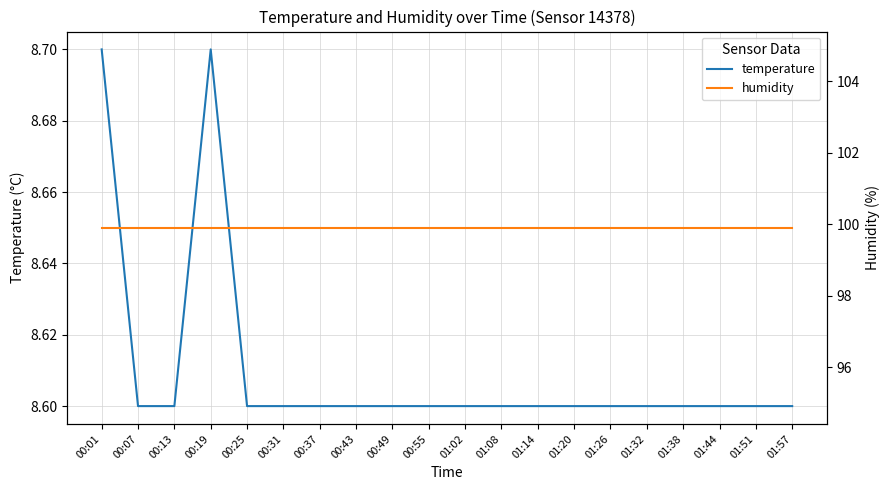

Reading left to right, list all the values displayed in this chart.

temperature: 00:01=8.7	00:07=8.6	00:13=8.6	00:19=8.7	00:25=8.6	00:31=8.6	00:37=8.6	00:43=8.6	00:49=8.6	00:55=8.6	01:02=8.6	01:08=8.6	01:14=8.6	01:20=8.6	01:26=8.6	01:32=8.6	01:38=8.6	01:44=8.6	01:51=8.6	01:57=8.6
humidity: 00:01=99.9	00:07=99.9	00:13=99.9	00:19=99.9	00:25=99.9	00:31=99.9	00:37=99.9	00:43=99.9	00:49=99.9	00:55=99.9	01:02=99.9	01:08=99.9	01:14=99.9	01:20=99.9	01:26=99.9	01:32=99.9	01:38=99.9	01:44=99.9	01:51=99.9	01:57=99.9